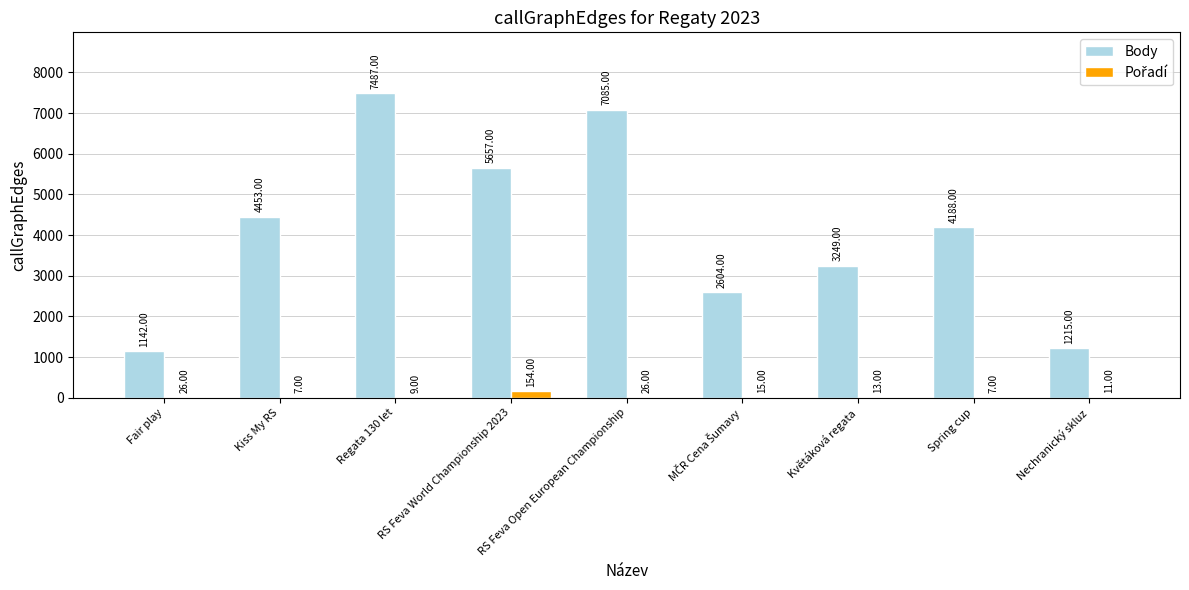

Between Regata 130 let and Nechranický skluz, which series saw the biggest shift?

Body